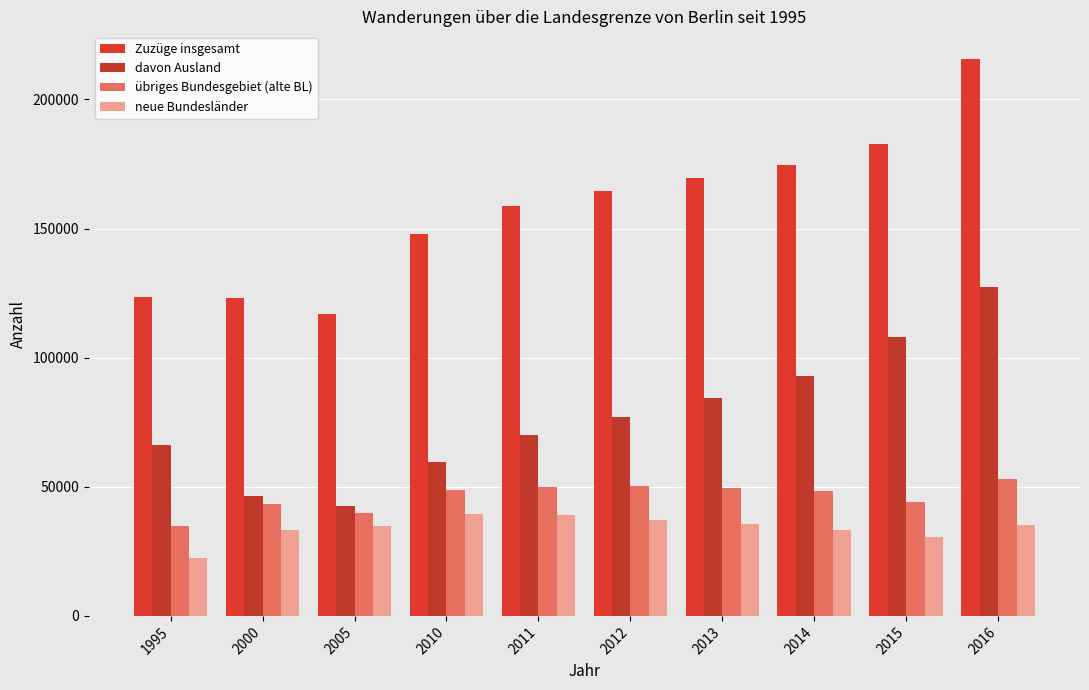

Which label corresponds to the smallest value in the chart?

1995